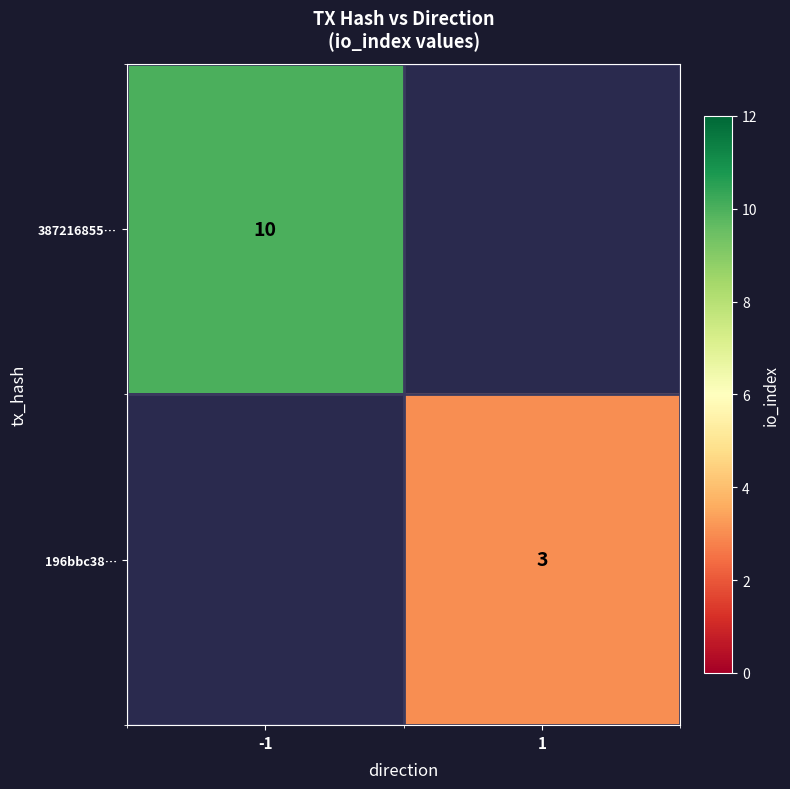

Is it true that 387216855… equals 10 at -1?

True